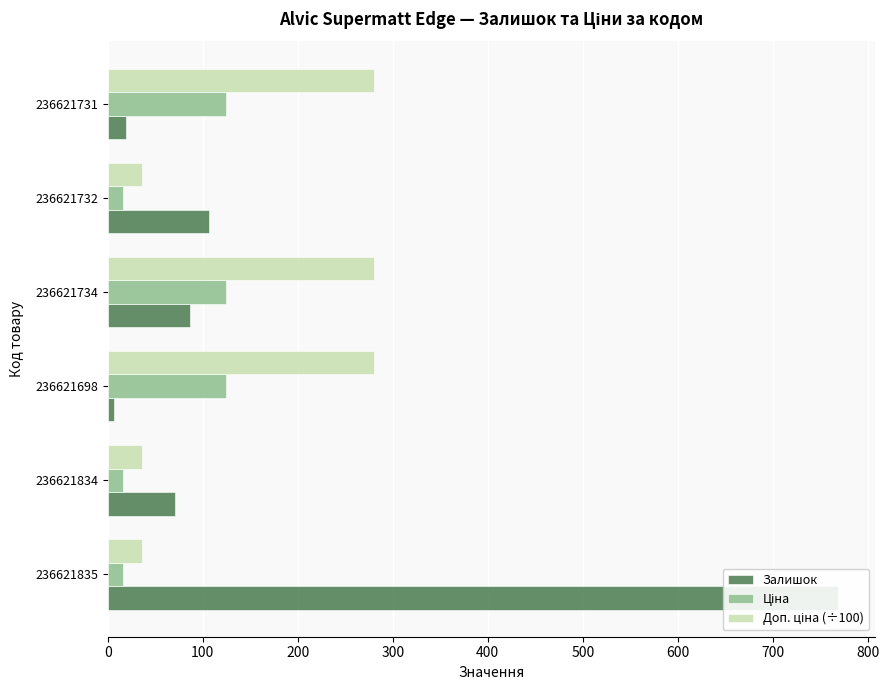

Reading right to left, list all the values displayed in this chart.

Залишок: 19.0	106.0	87.0	6.0	71.0	769.0
Ціна: 124.6	16.2	124.6	124.6	16.2	16.2
Доп. ціна (÷100): 280.3	36.4	280.3	280.3	36.4	36.4